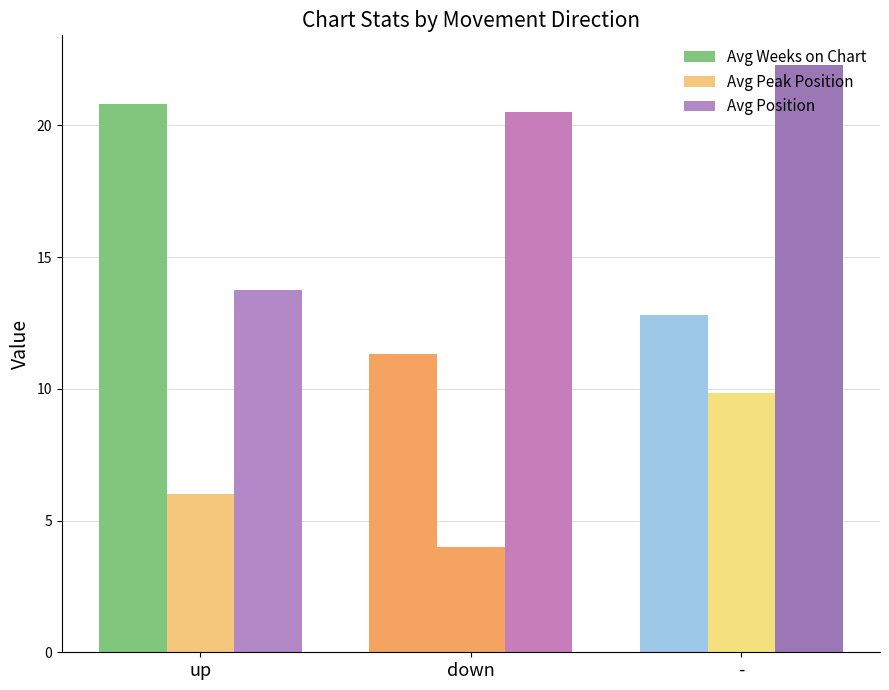

At which category is the sum across all series the highest?

-